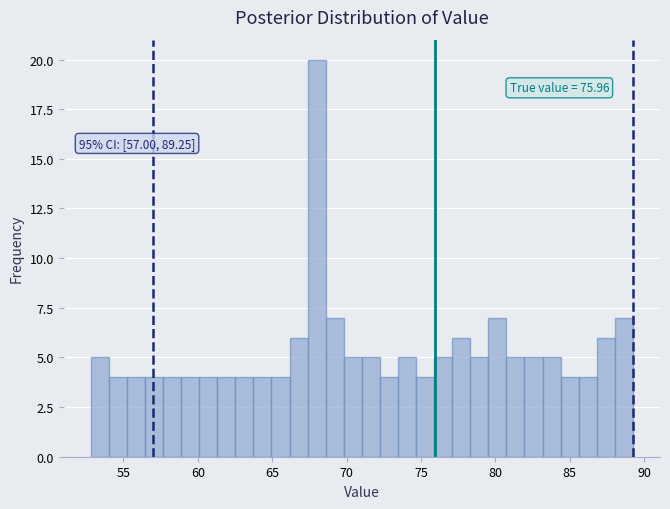

Read against the x-axis, roughly where is the centre of the tallest bar?

68.0